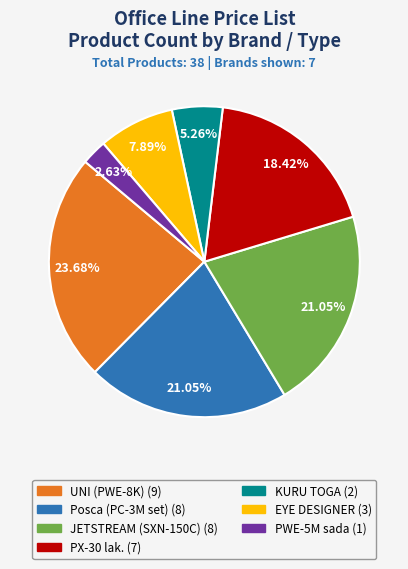

To the nearest percent, what is the average slice percentage?

14%